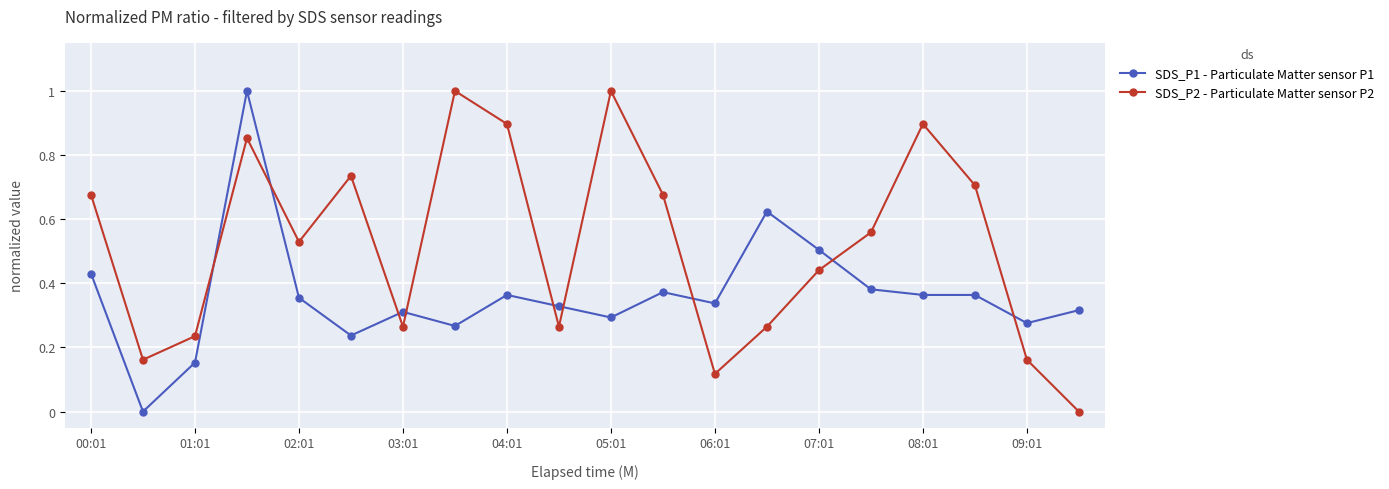

After their last crossing, which series has the higher values: SDS_P2 - Particulate Matter sensor P2 or SDS_P1 - Particulate Matter sensor P1?

SDS_P1 - Particulate Matter sensor P1